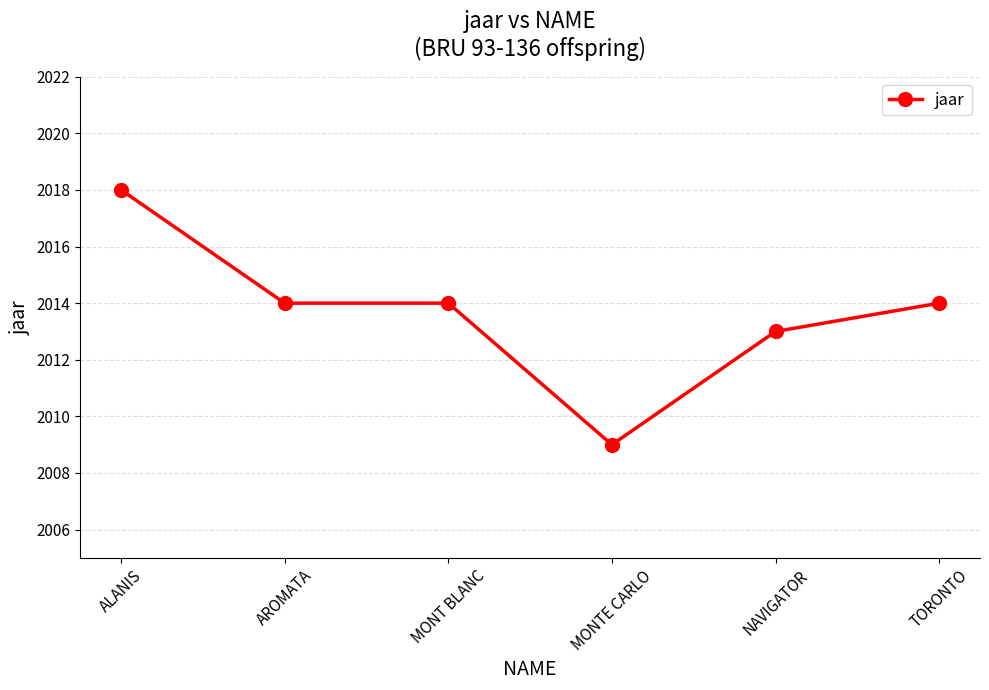

Reading left to right, list all the values displayed in this chart.

2018	2014	2014	2009	2013	2014